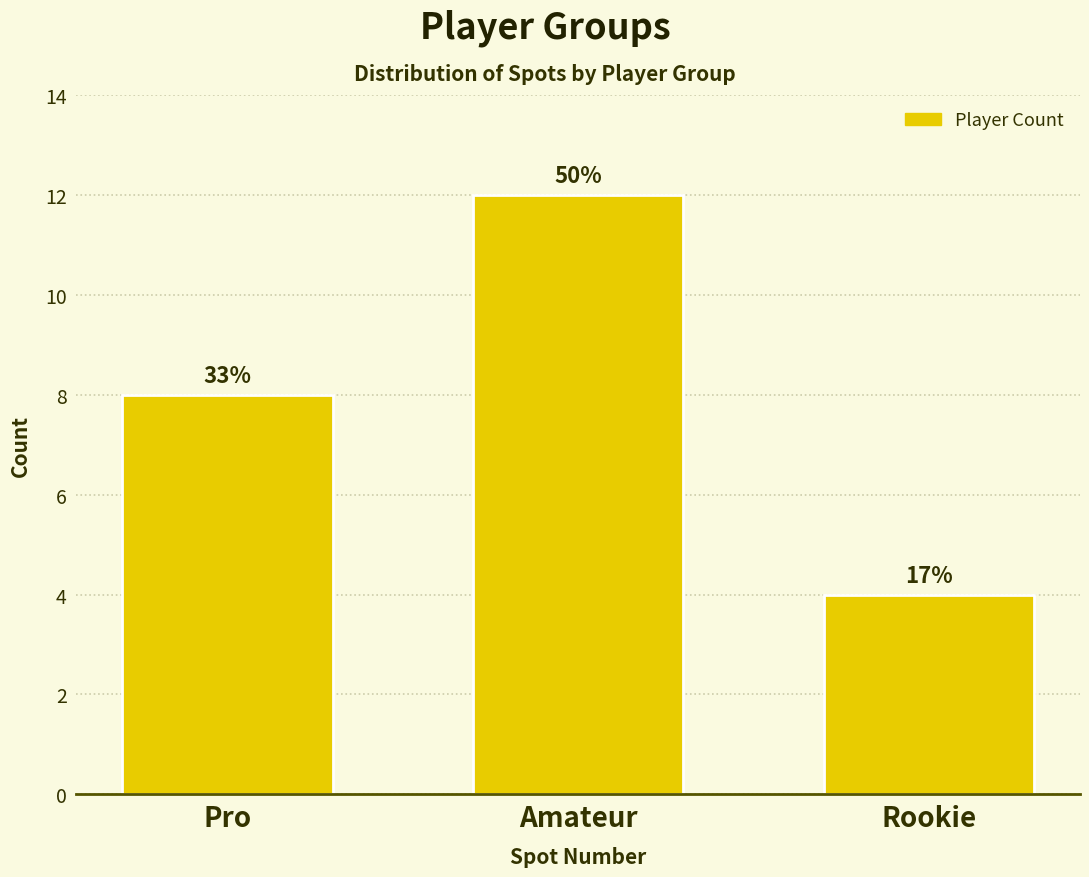

How many bars are there in total?

3